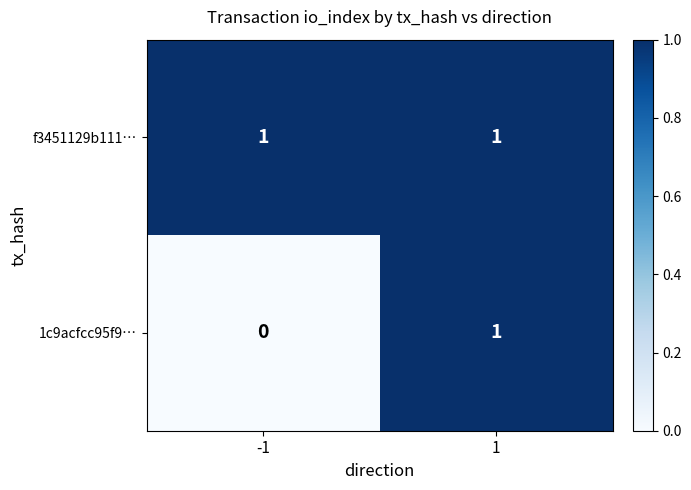

Rank the series by their average value, from highest to lowest.

f3451129b111…, 1c9acfcc95f9…